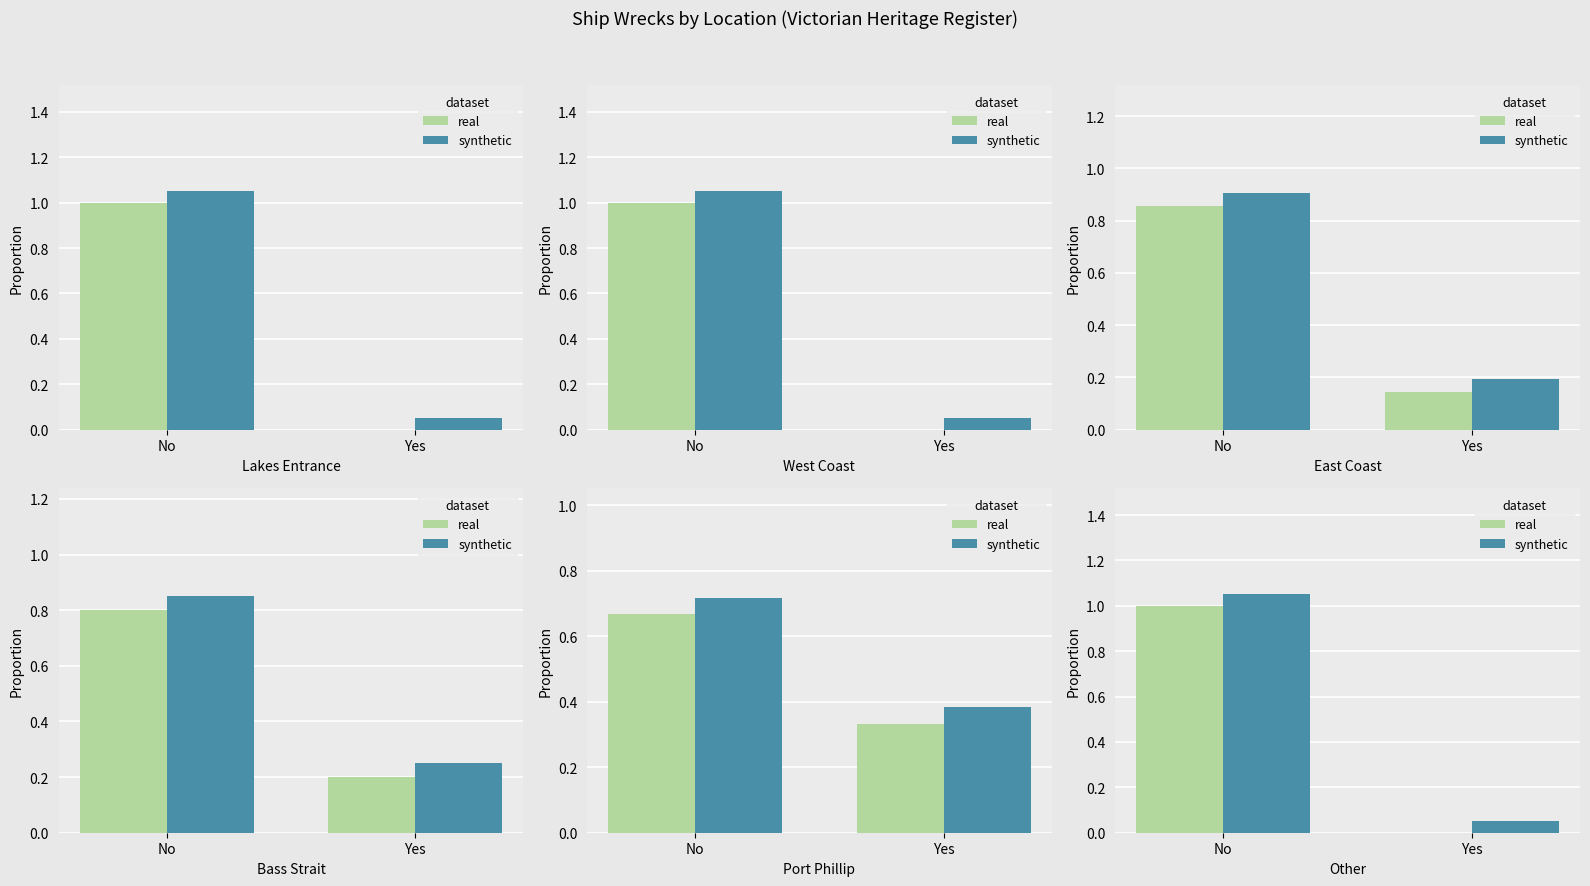

True or false: synthetic has a value of 1.5 at No.

False